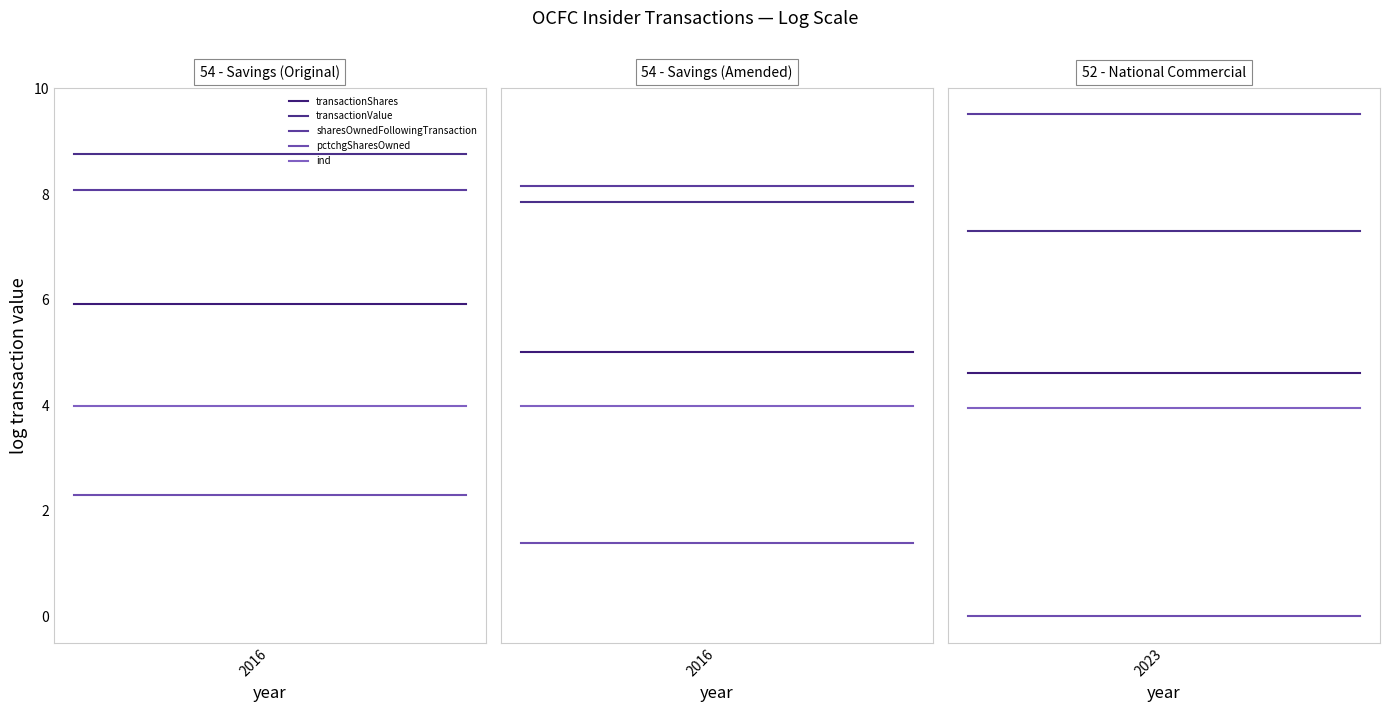

What is the average value of the transactionValue series?

7.3